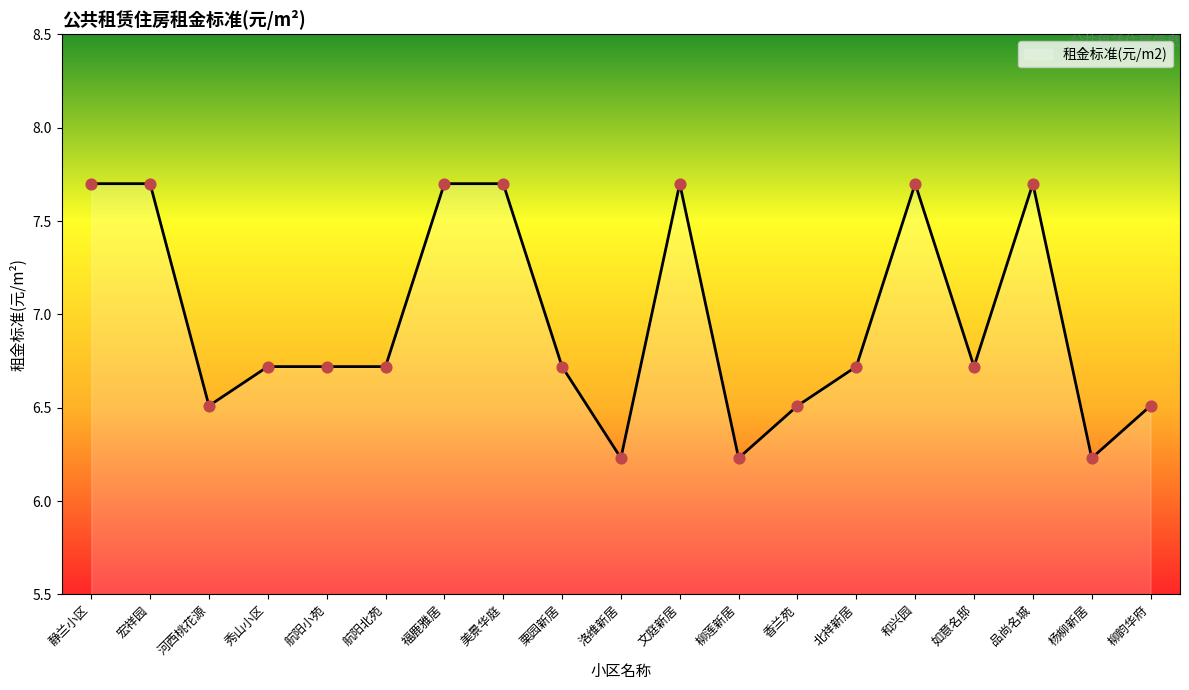

Approximately how many times larger is the value at 美景华庭 compared to 如意名邸?

1.1